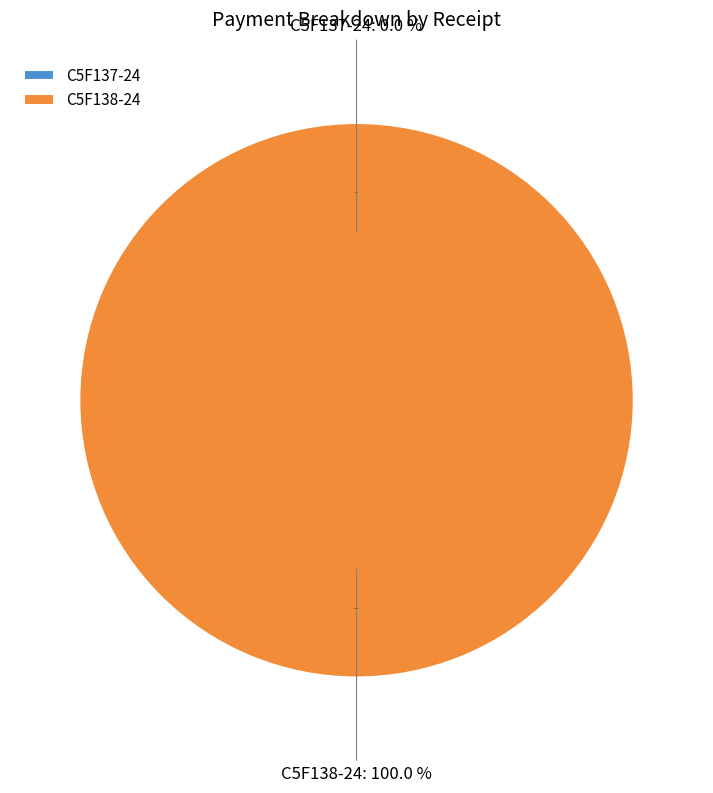

True or false: C5F137-24 accounts for 12% of the total.

False